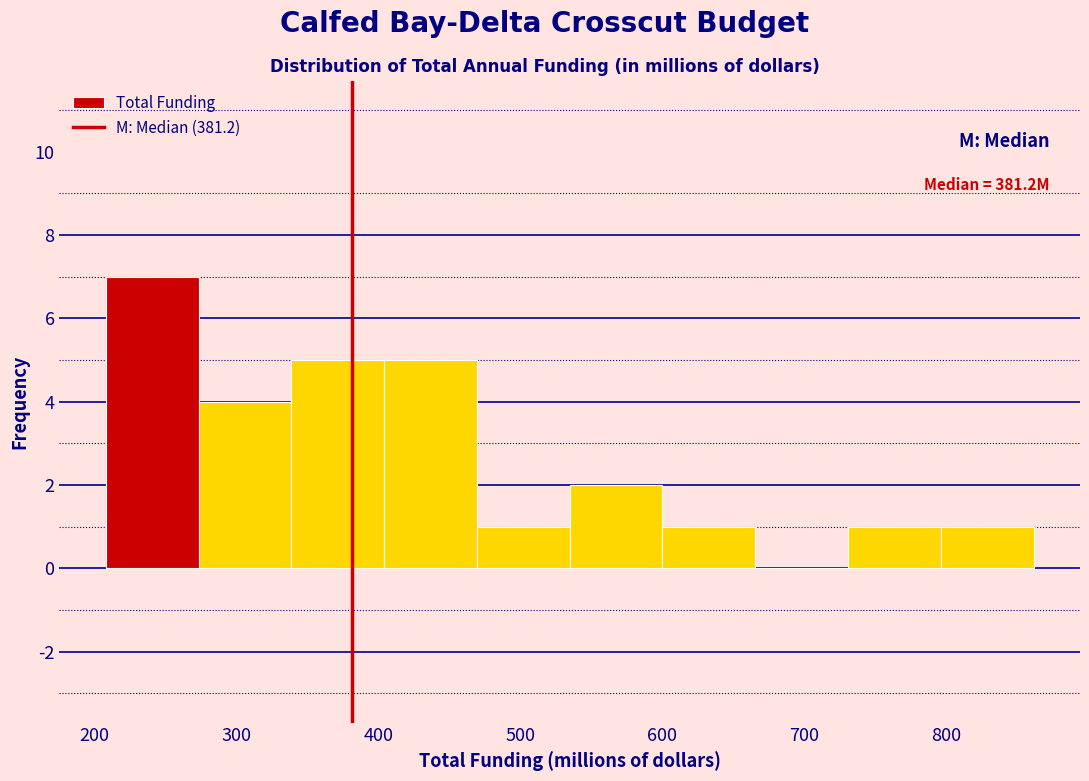

Which range on the x-axis has the tallest bar?

210 to 270